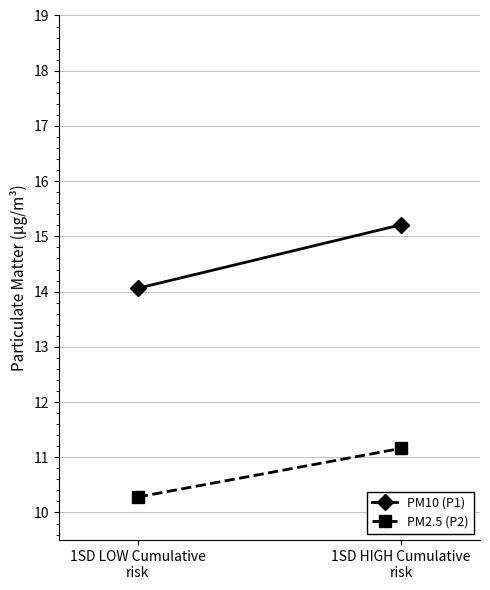

What is the label of the 1st point from the left?

1SD LOW Cumulative
risk